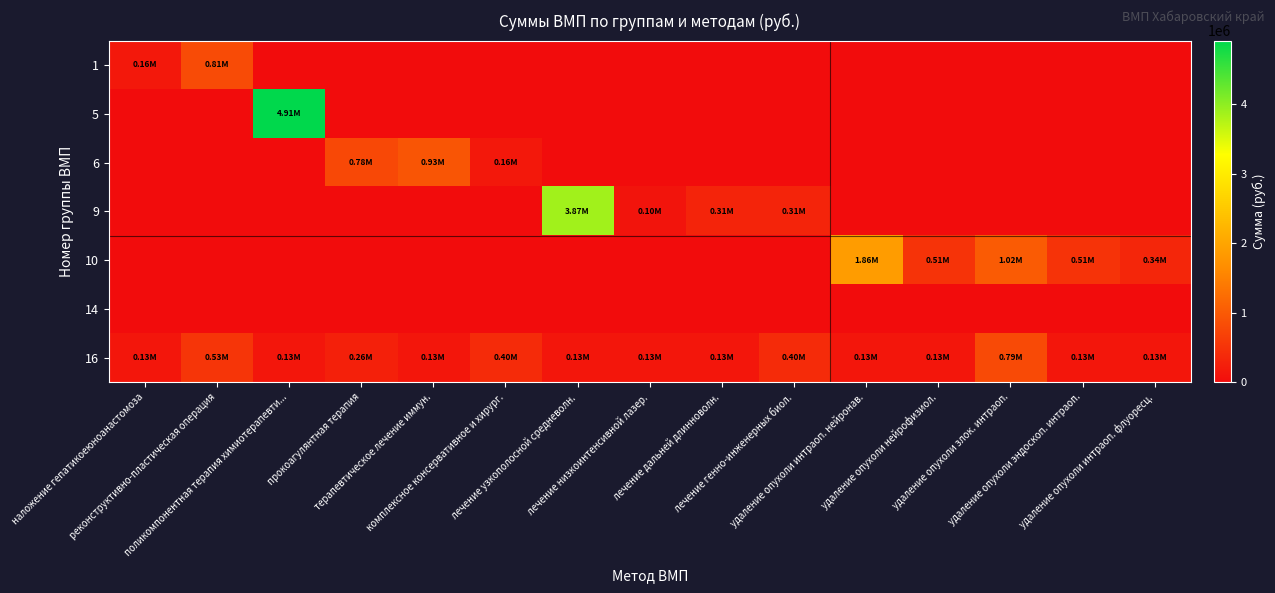

Count the number of data series in this chart.

7